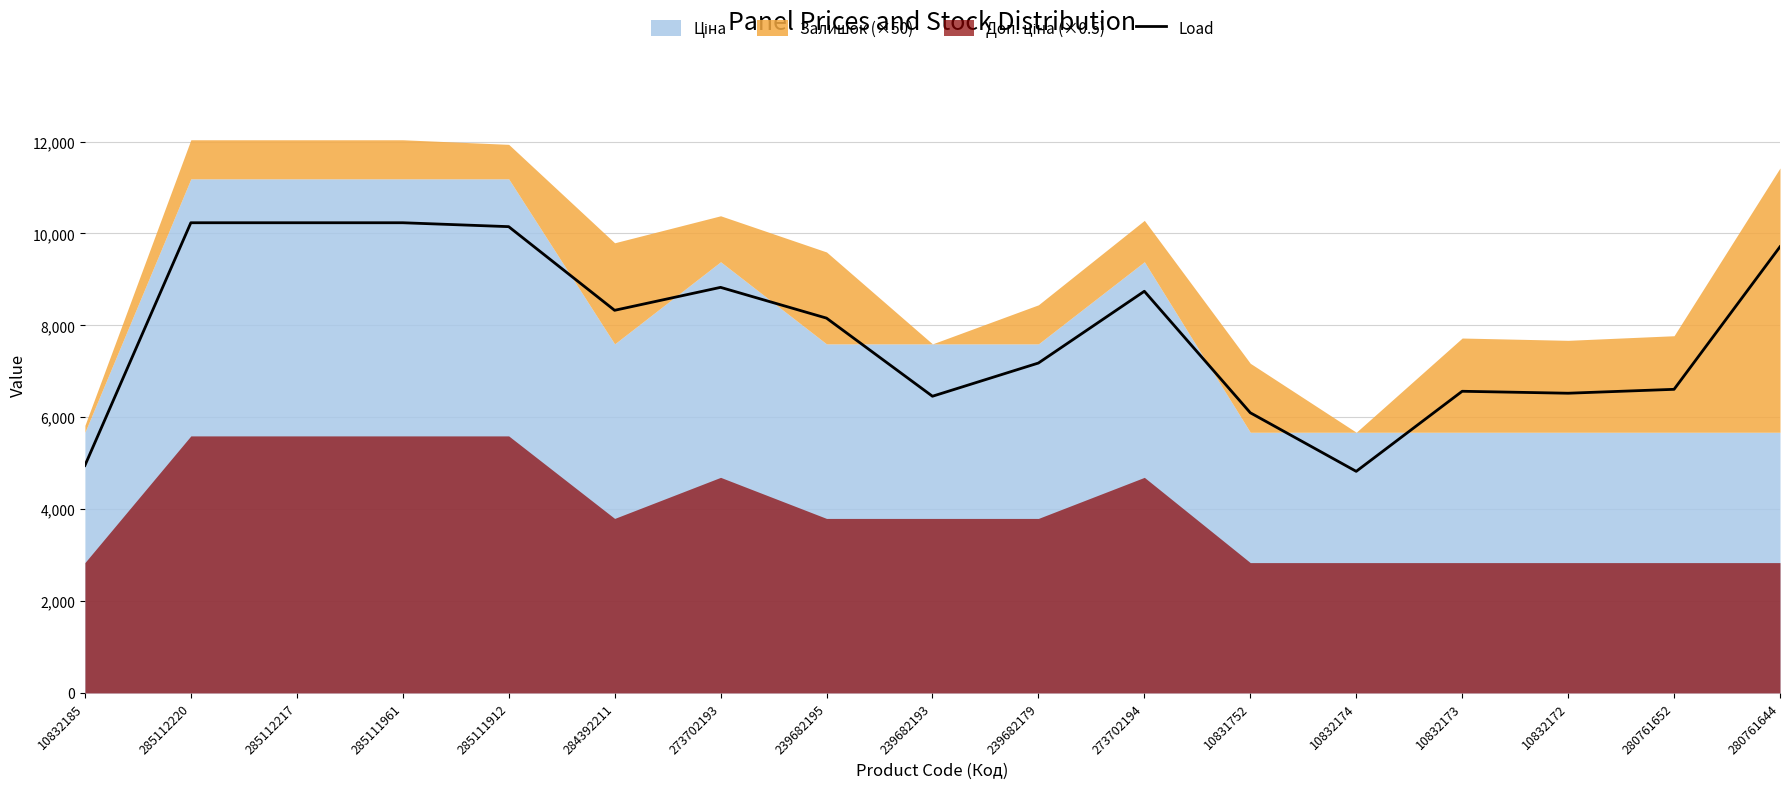

How many categories are shown in the chart?

17